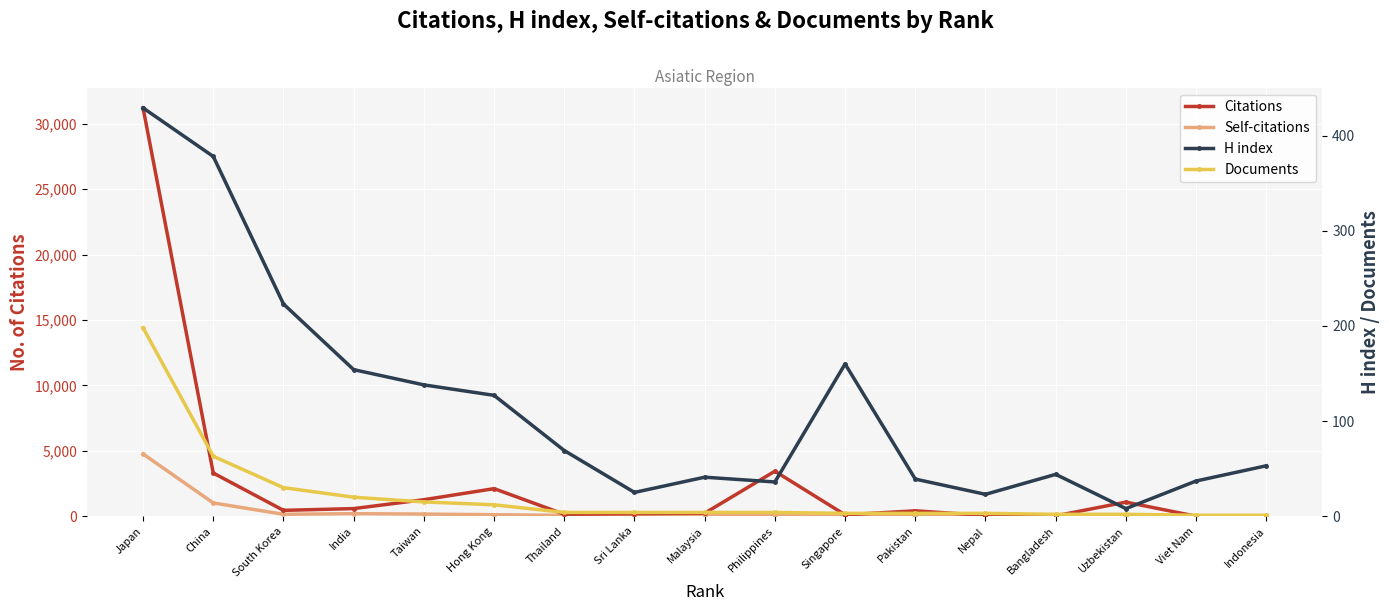

What is the label of the 9th point from the right?

Malaysia